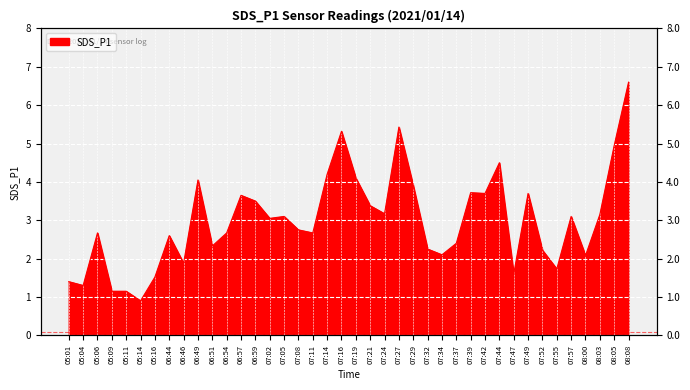

The chart shows a value of 5.3 at 07:02. True or false?

False